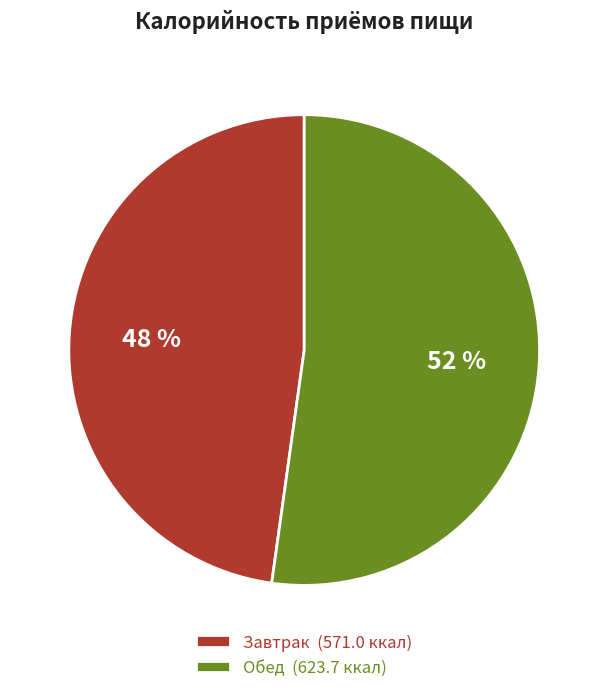

Which slice is the smallest?

Завтрак